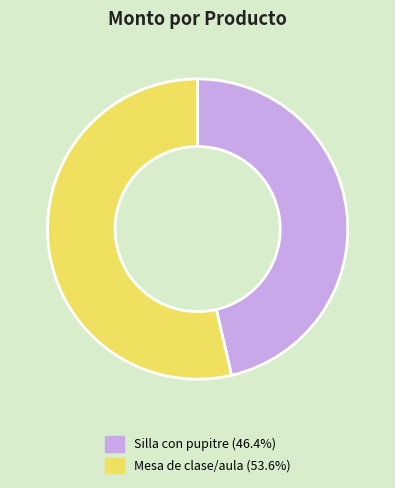

Approximately how many times larger is the value at Mesa de clase/aula (53.6%) compared to Silla con pupitre (46.4%)?

1.2